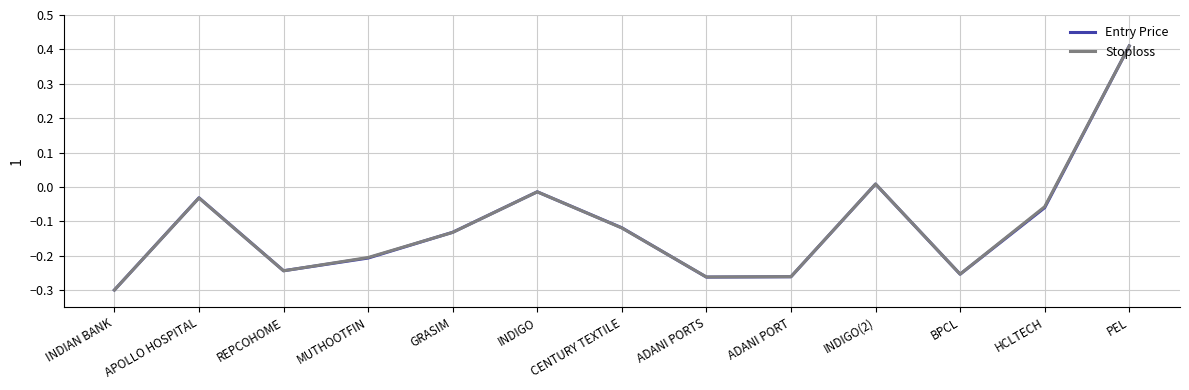

In Entry Price, how many points are lower than both neighbors (excluding endpoints)?

3